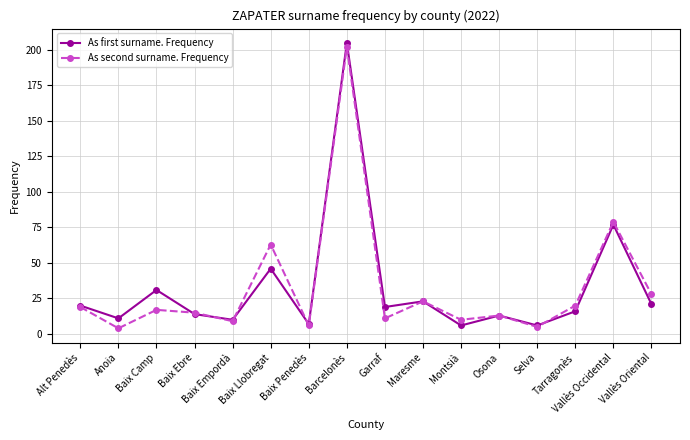

What is the difference between the highest and lowest values at Baix Ebre?

1